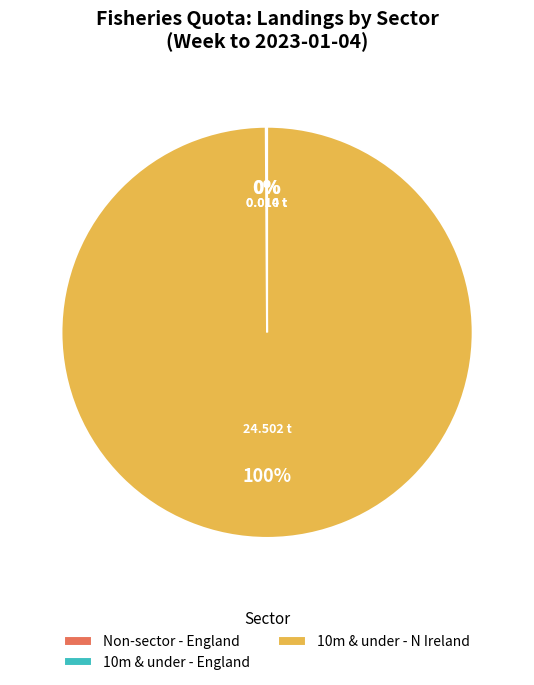

What is the majority slice?

10m & under - N Ireland